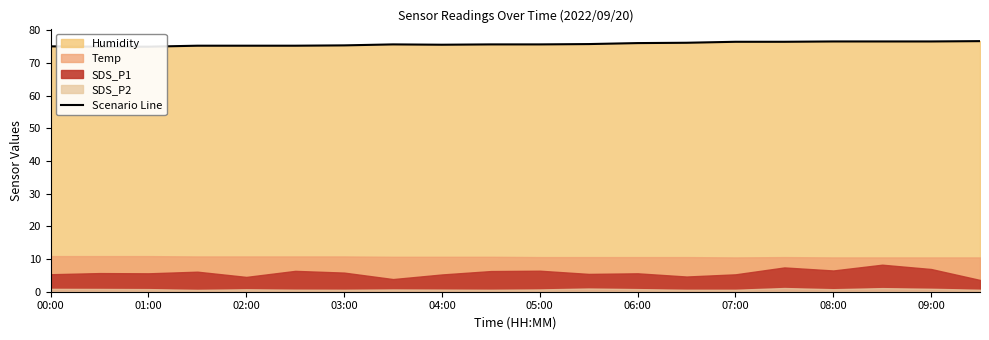

How many lines are shown in the chart?

1